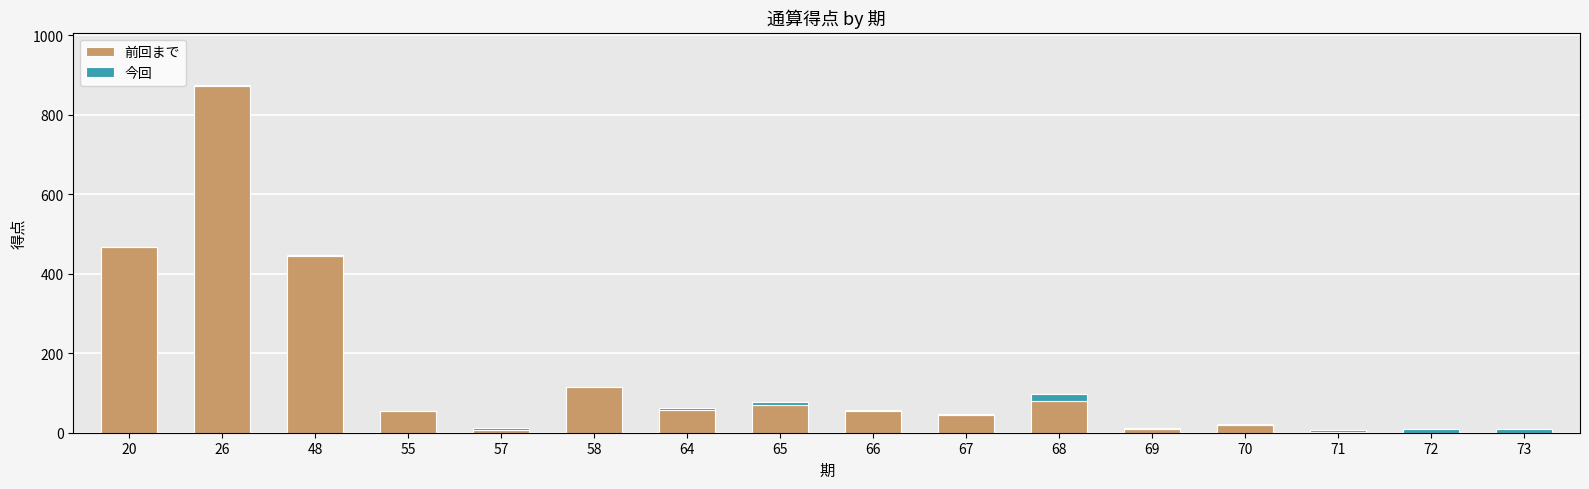

What is the highest value of the 前回まで series?

873